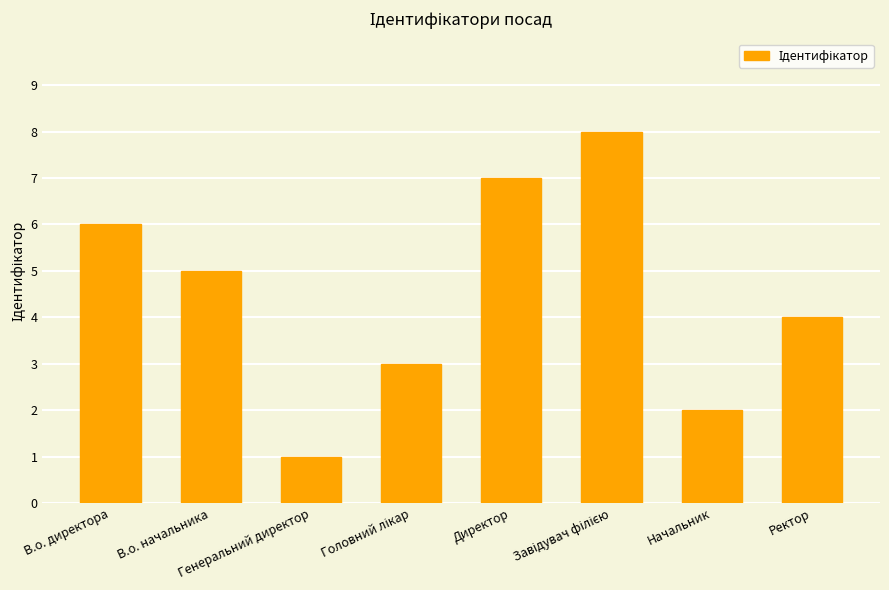

What is the label of the 8th bar from the left?

Ректор